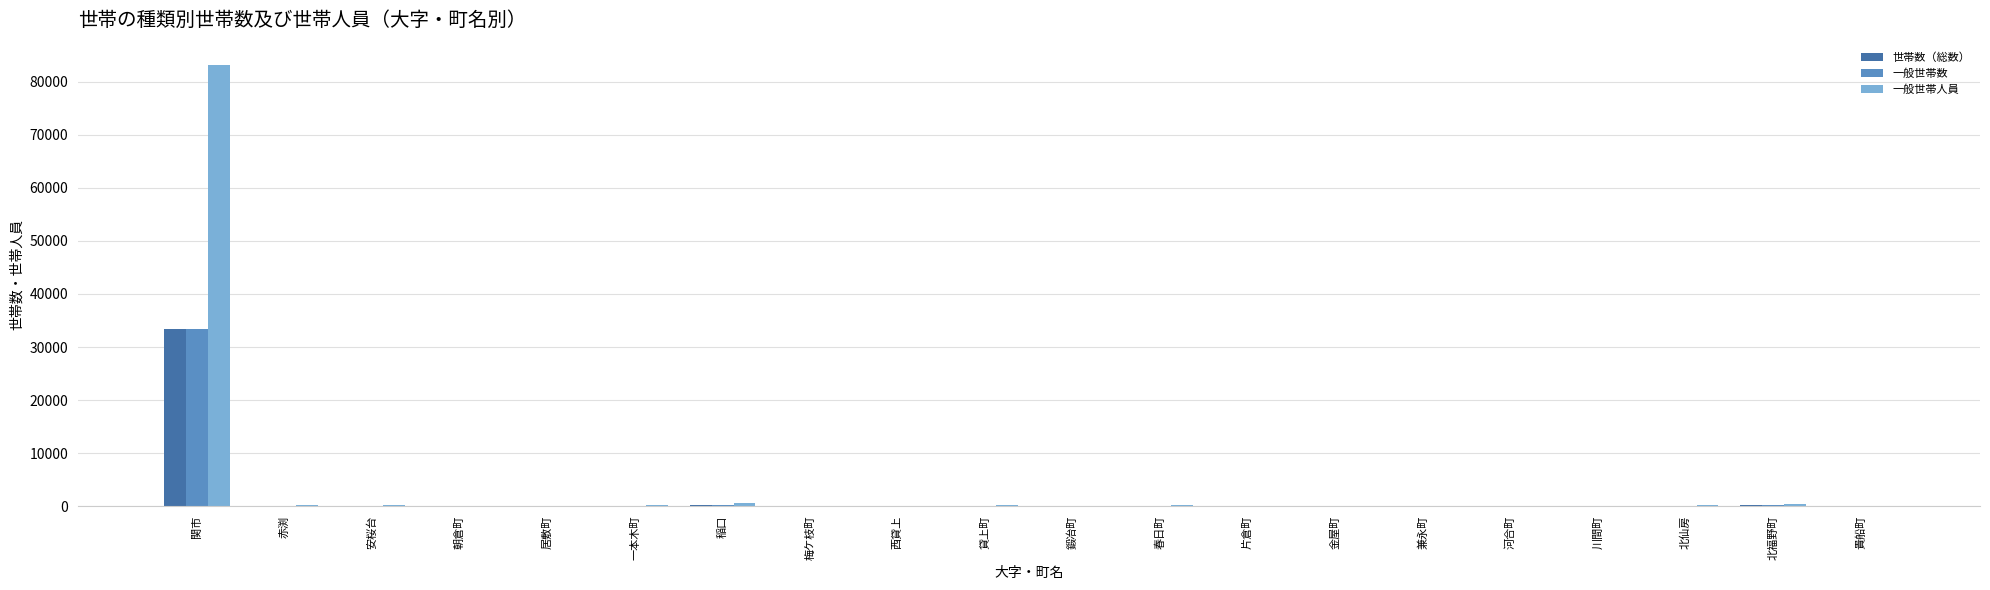

Which label corresponds to the largest value in the chart?

関市